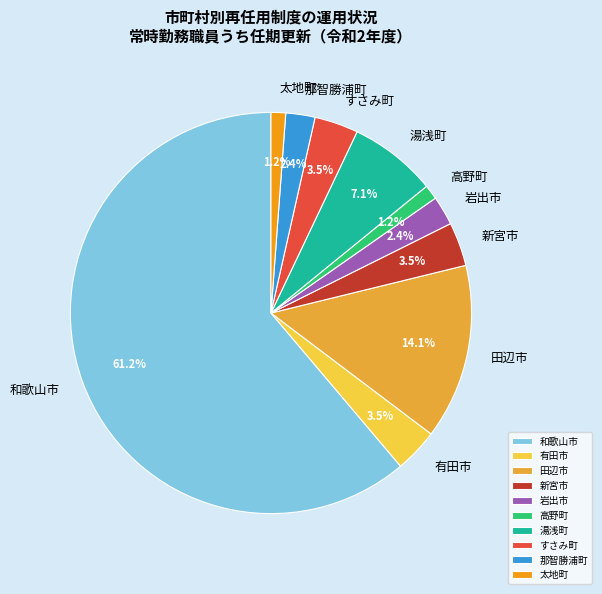

How many segments does this pie chart have?

10